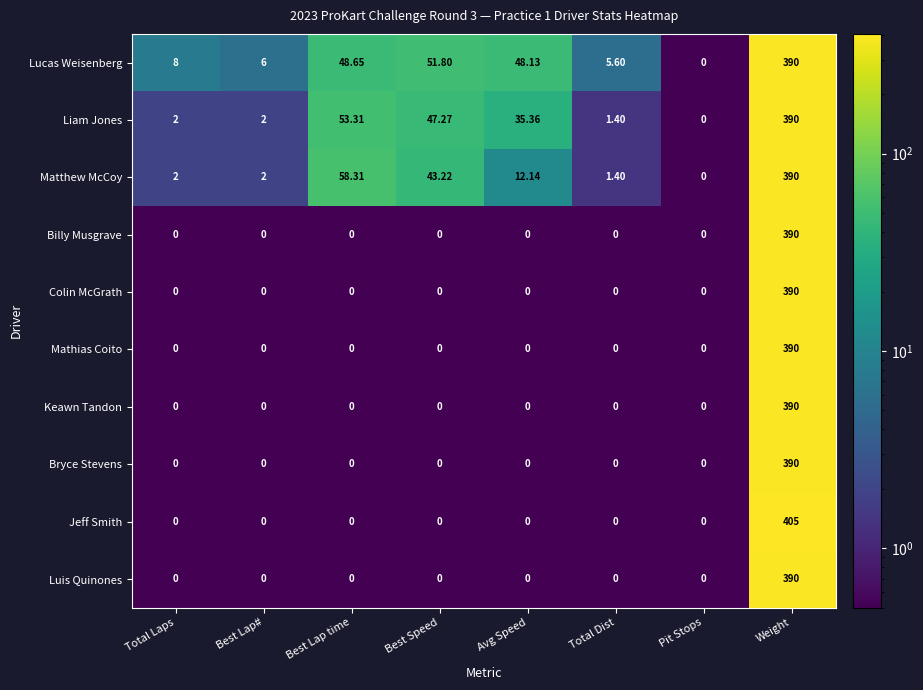

At how many categories does at least one series exceed 74?

1